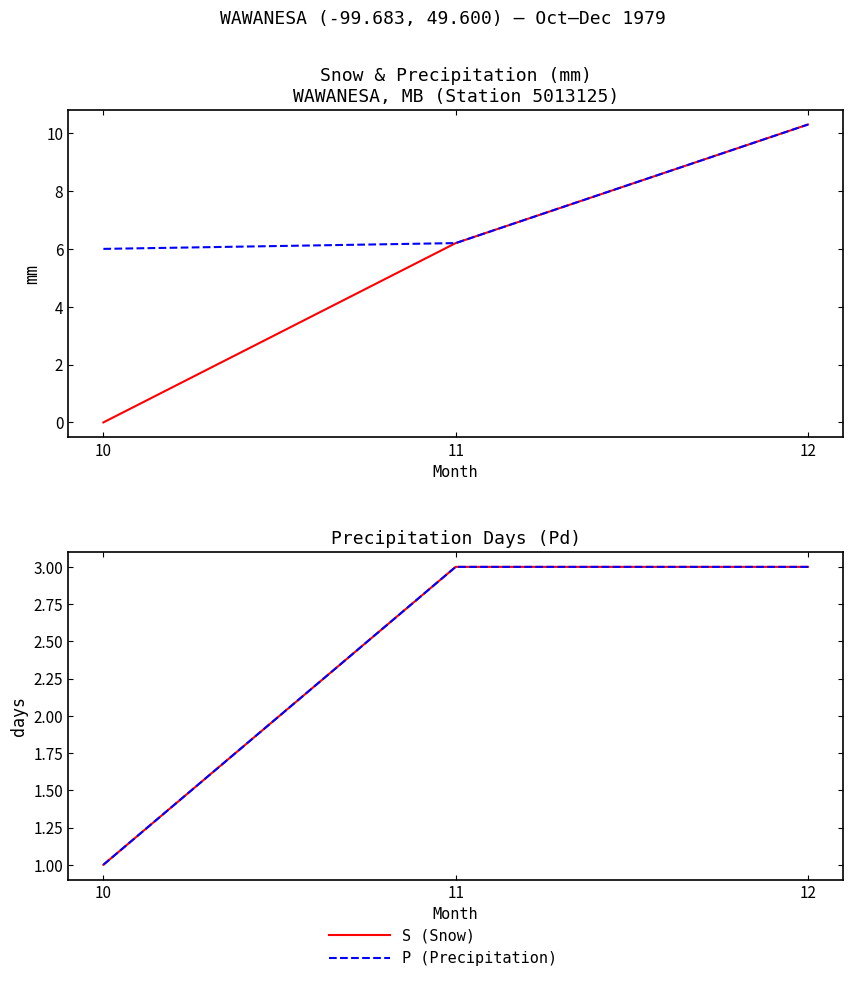

True or false: S (Snow) has a value of 10.3 at 12.

True